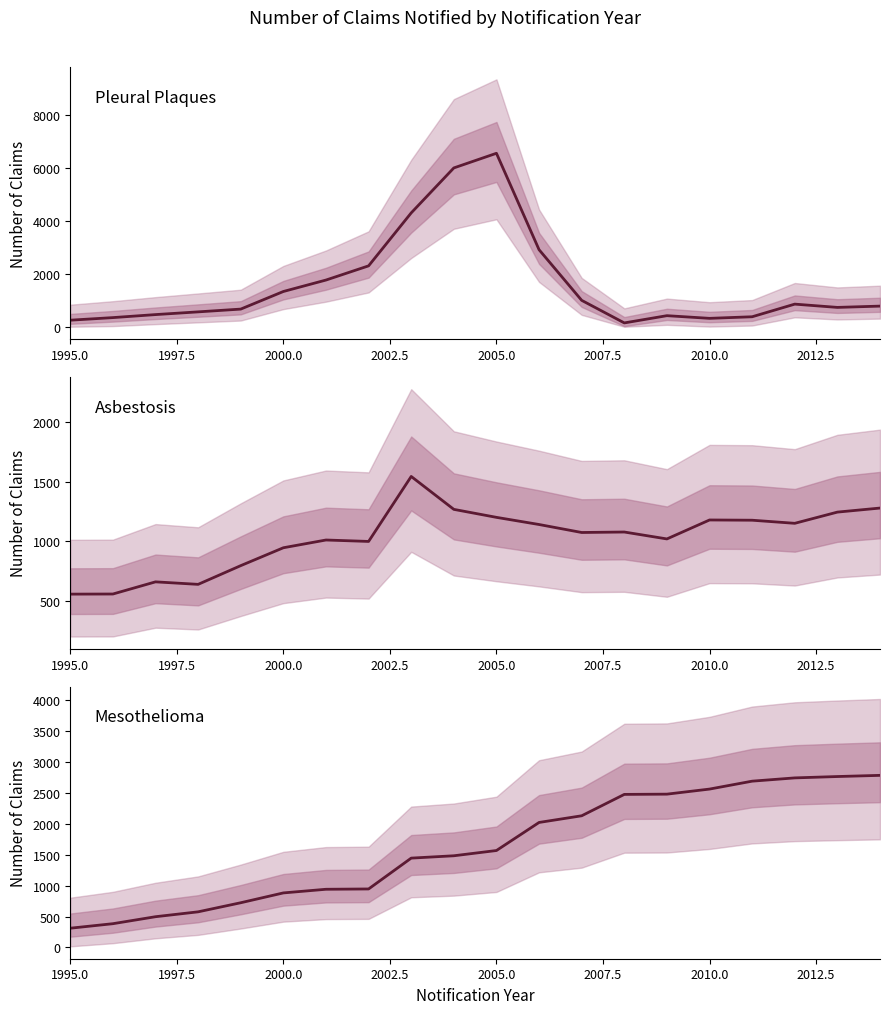

At 2005.0, list the series in order from smallest to largest.

Asbestosis, Mesothelioma, Pleural Plaques